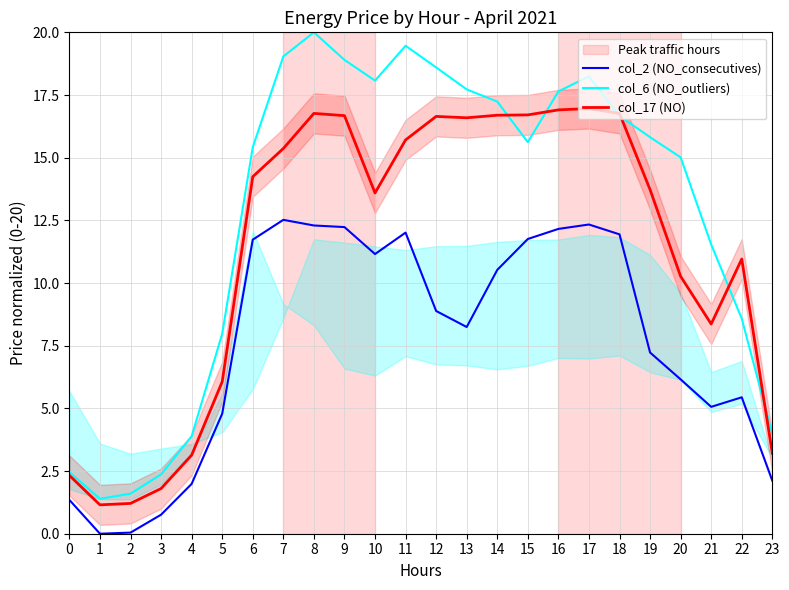

Rank the categories by col_17 (NO) value from lowest to highest.

1, 2, 3, 0, 4, 23, 5, 21, 20, 22, 10, 19, 6, 7, 11, 13, 12, 9, 14, 15, 18, 8, 16, 17